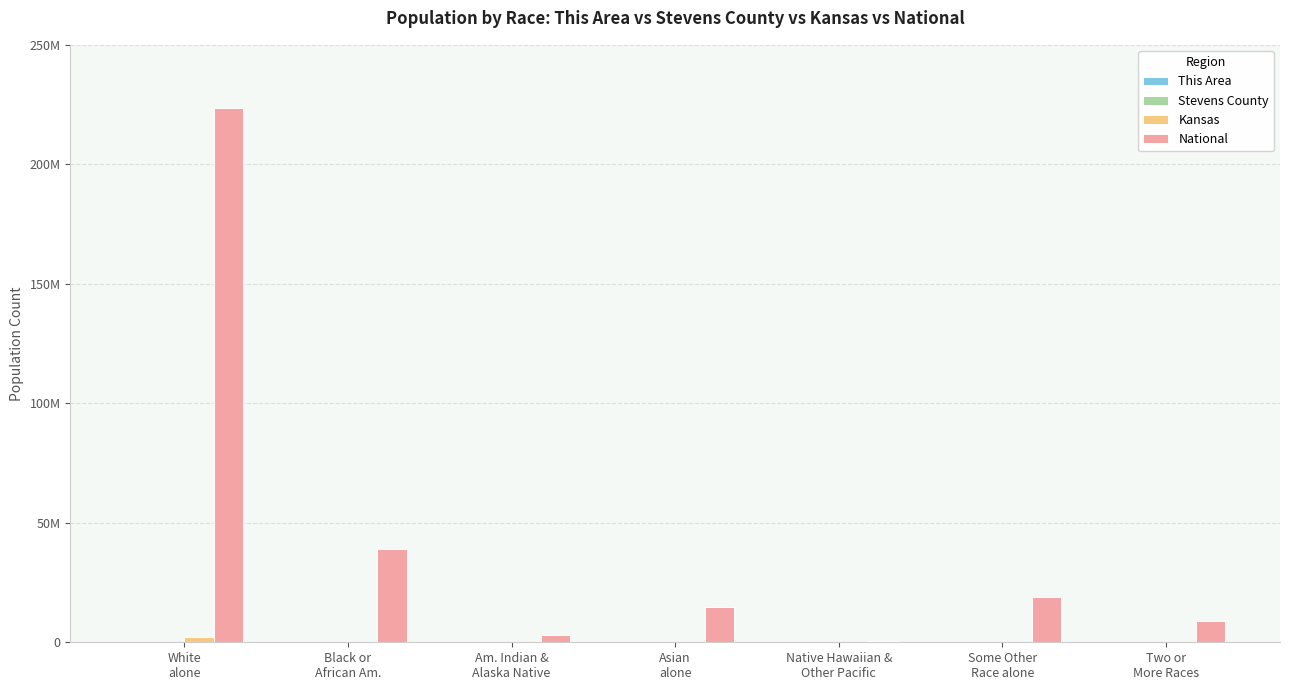

At which label does National first exceed 14674252?

White
alone